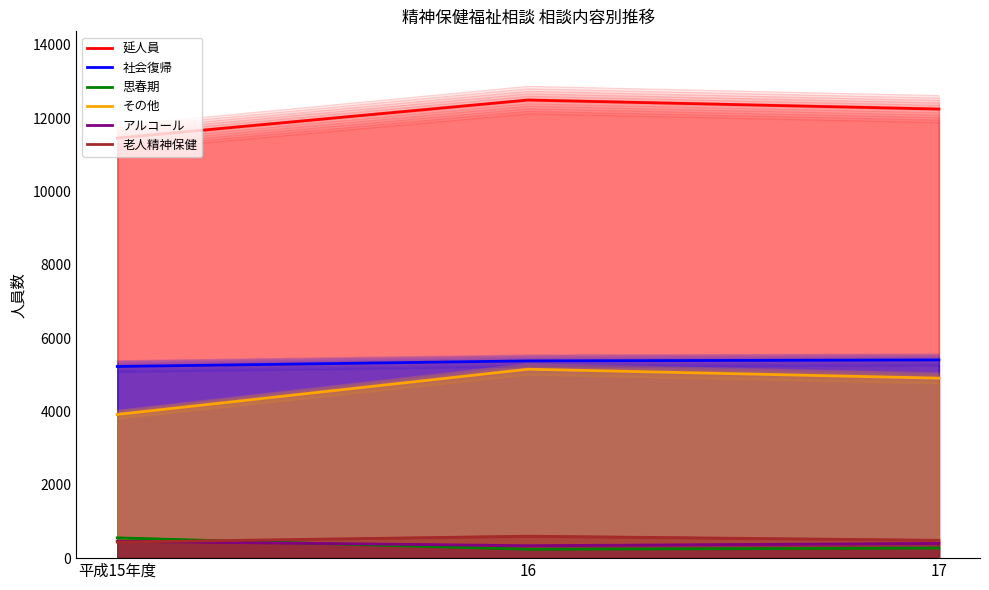

Count the 延人員 values in the range 11458 to 12496.

3